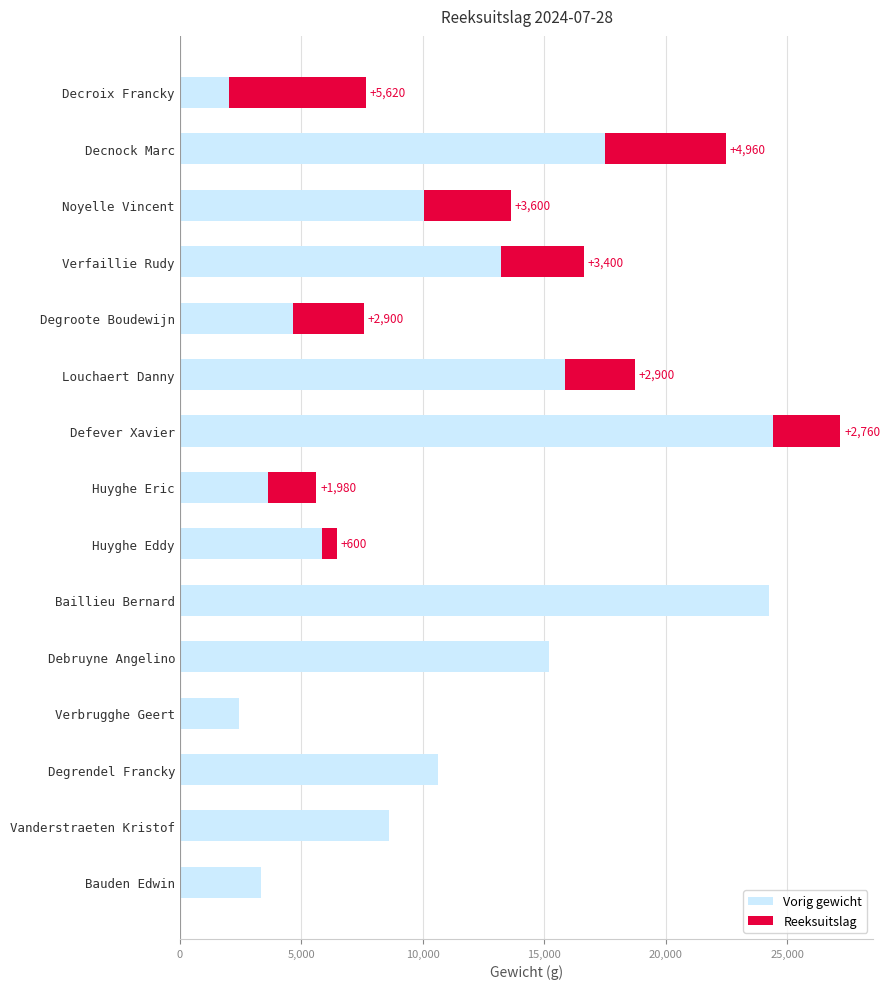

Count the number of categories in the chart.

15